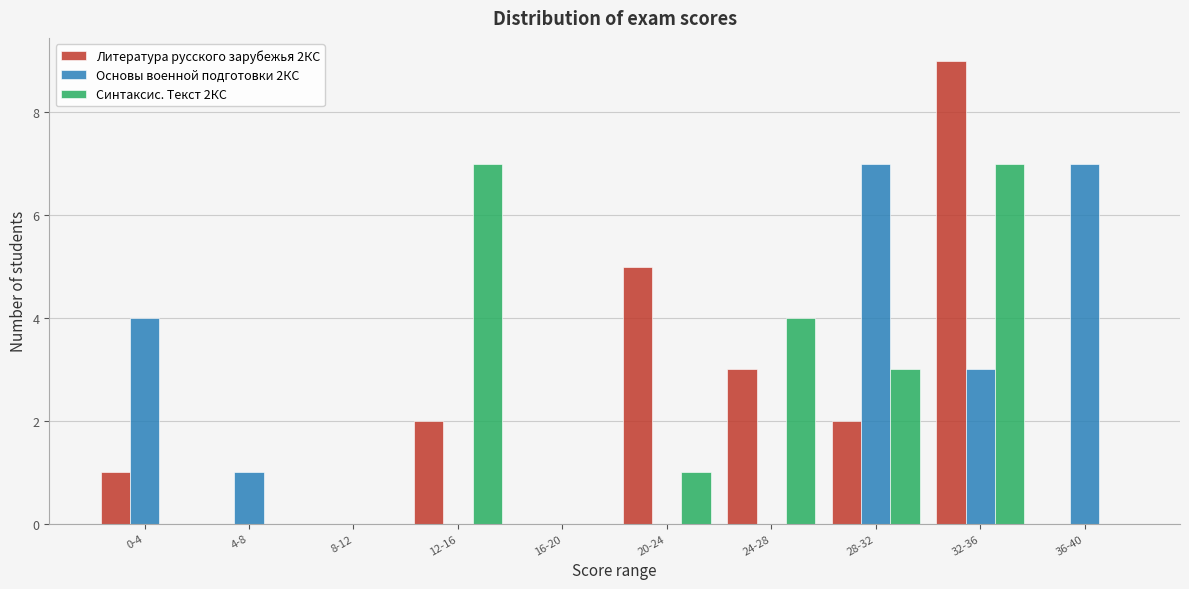

Reading left to right, what are all the values shown in this chart?

Литература русского зарубежья 2КС: 0-4=1	4-8=0	8-12=0	12-16=2	16-20=0	20-24=5	24-28=3	28-32=2	32-36=9	36-40=0
Основы военной подготовки 2КС: 0-4=4	4-8=1	8-12=0	12-16=0	16-20=0	20-24=0	24-28=0	28-32=7	32-36=3	36-40=7
Синтаксис. Текст 2КС: 0-4=0	4-8=0	8-12=0	12-16=7	16-20=0	20-24=1	24-28=4	28-32=3	32-36=7	36-40=0